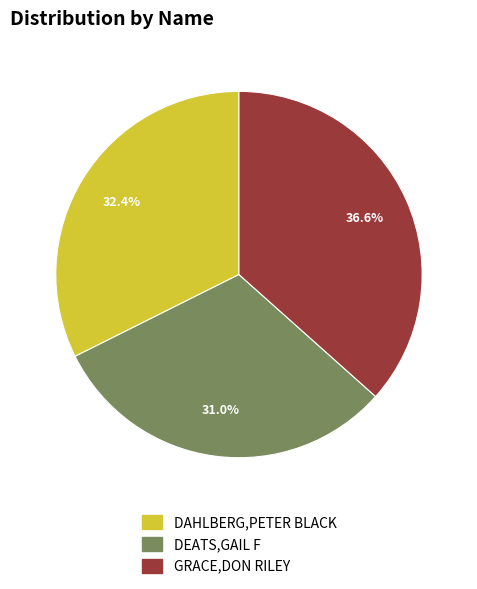

To the nearest percent, what is the difference between the GRACE,DON RILEY and DAHLBERG,PETER BLACK slice percentages?

4%